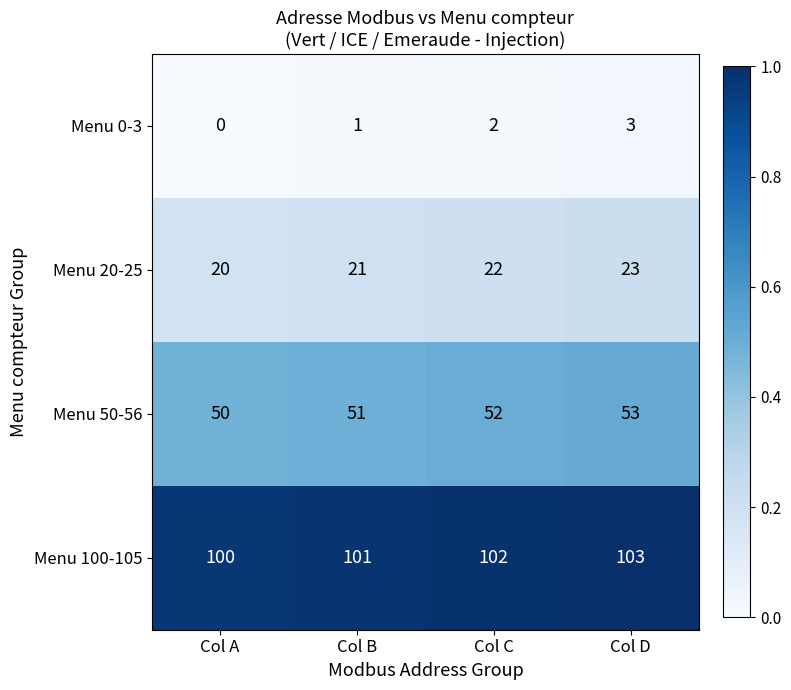

What is the highest value of the Menu 100-105 series?

103